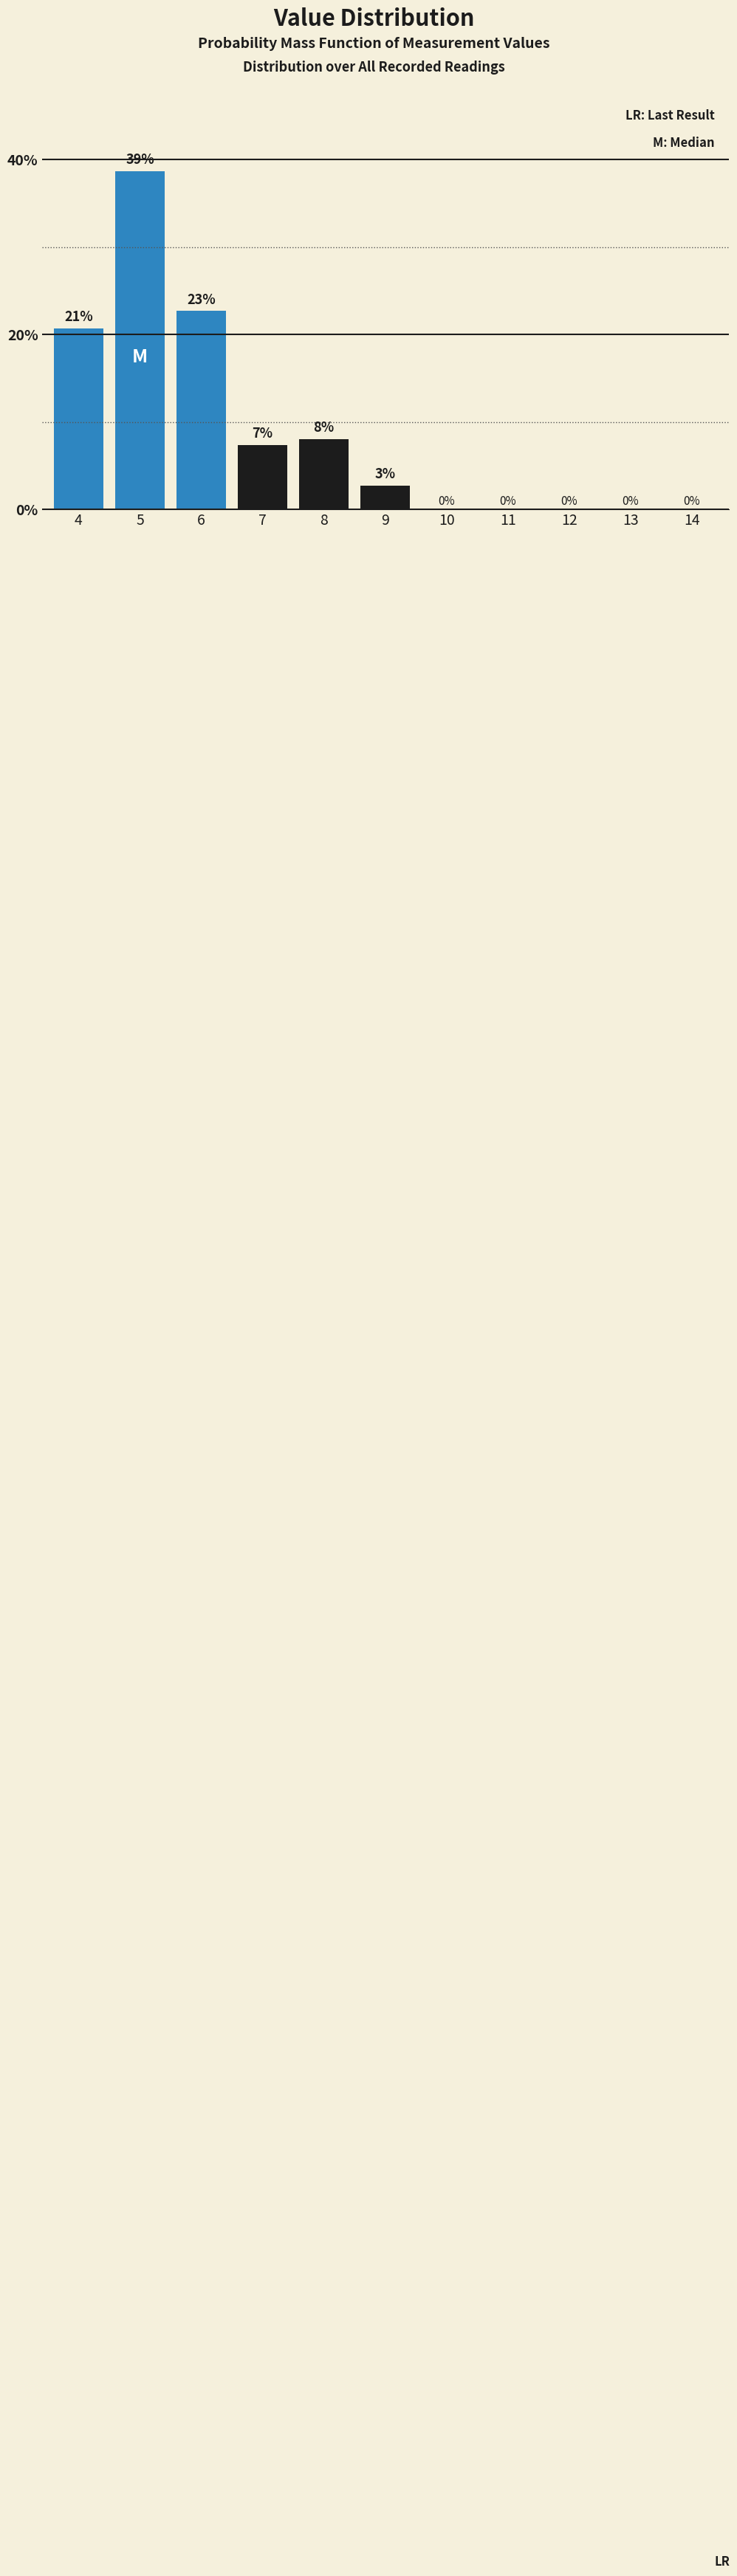

The chart shows a value of 13.5 at 13. True or false?

False